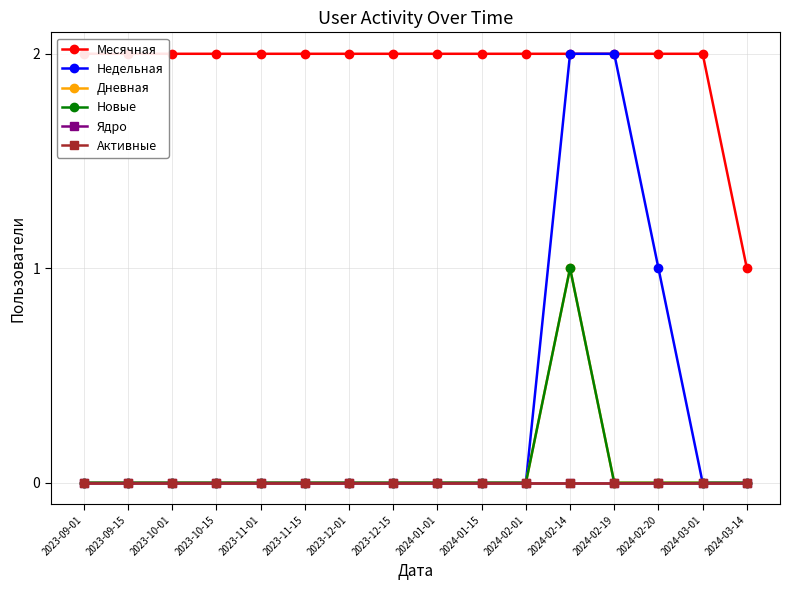

Count the Дневная values in the range 0 to 1.

16